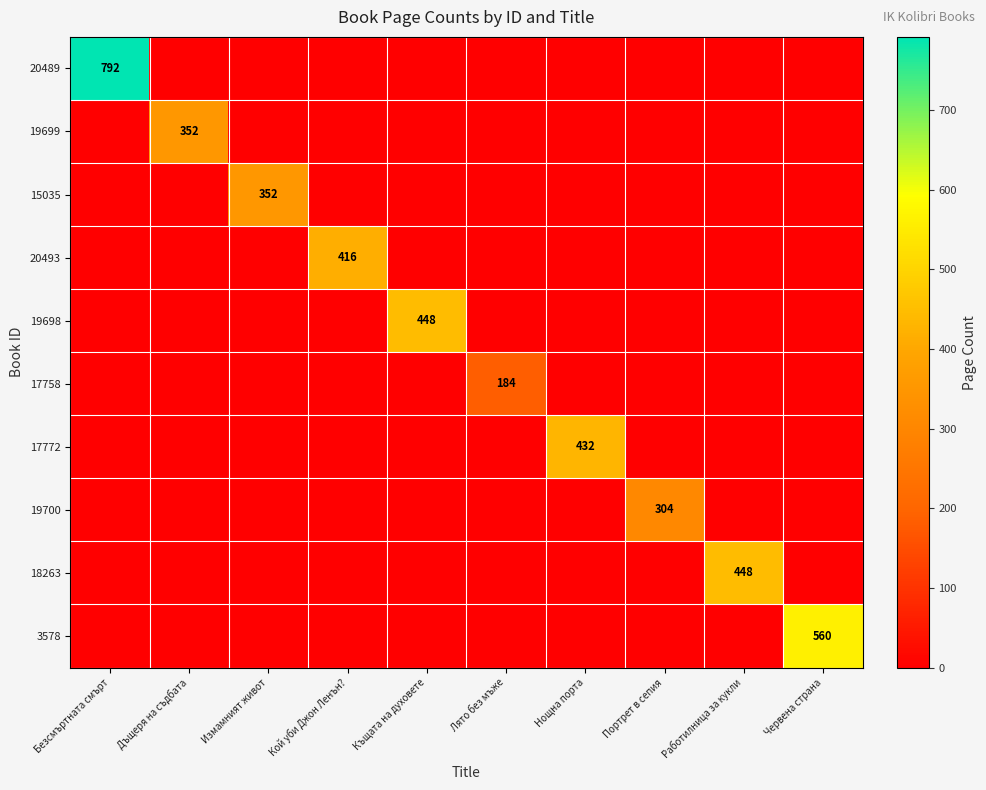

The 19698 series shows 448 at Къщата на духовете. True or false?

True